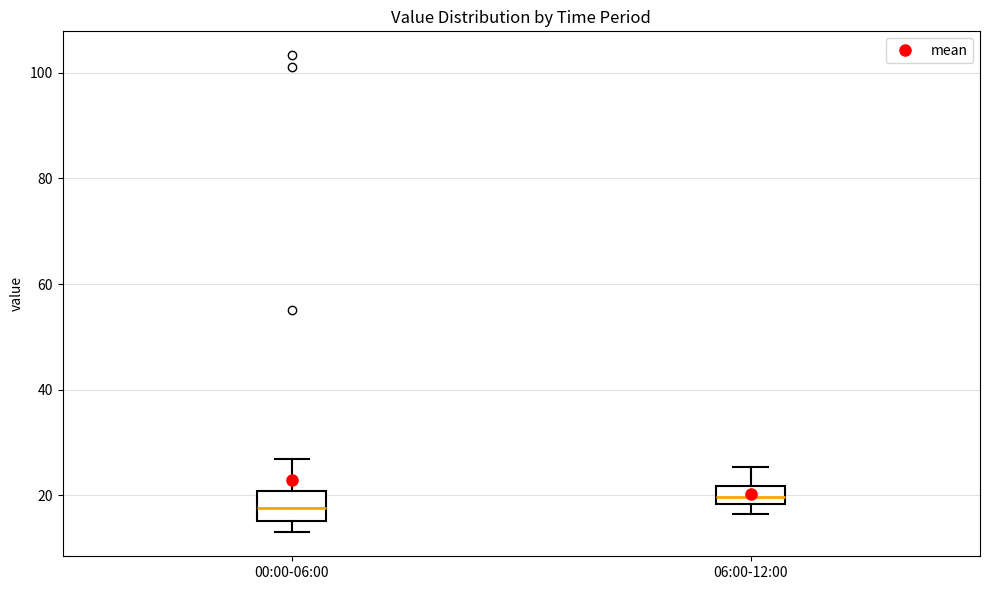

Which box's median line is the highest?

06:00-12:00